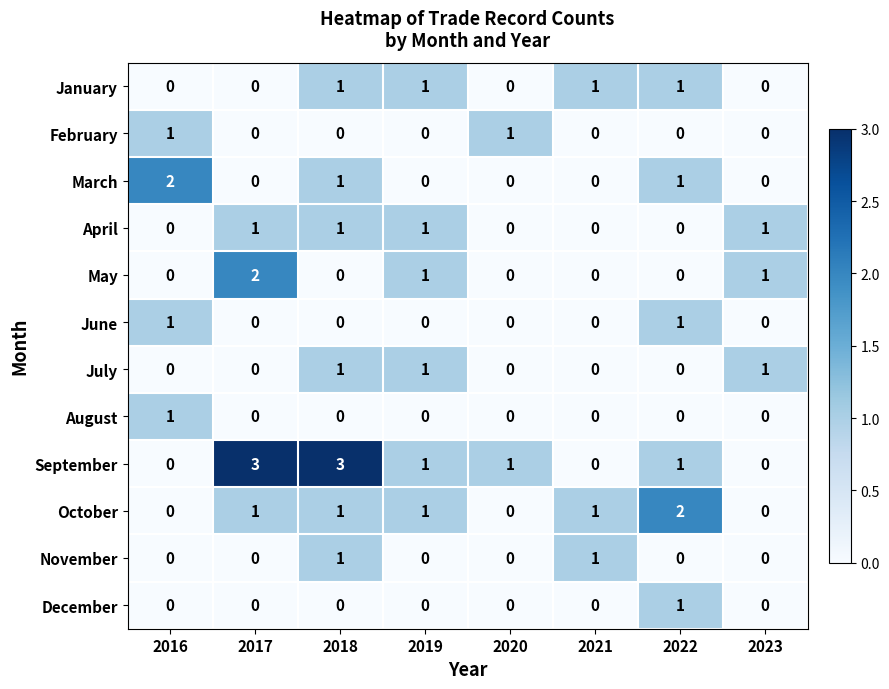

At which category is the sum across all series the highest?

2018